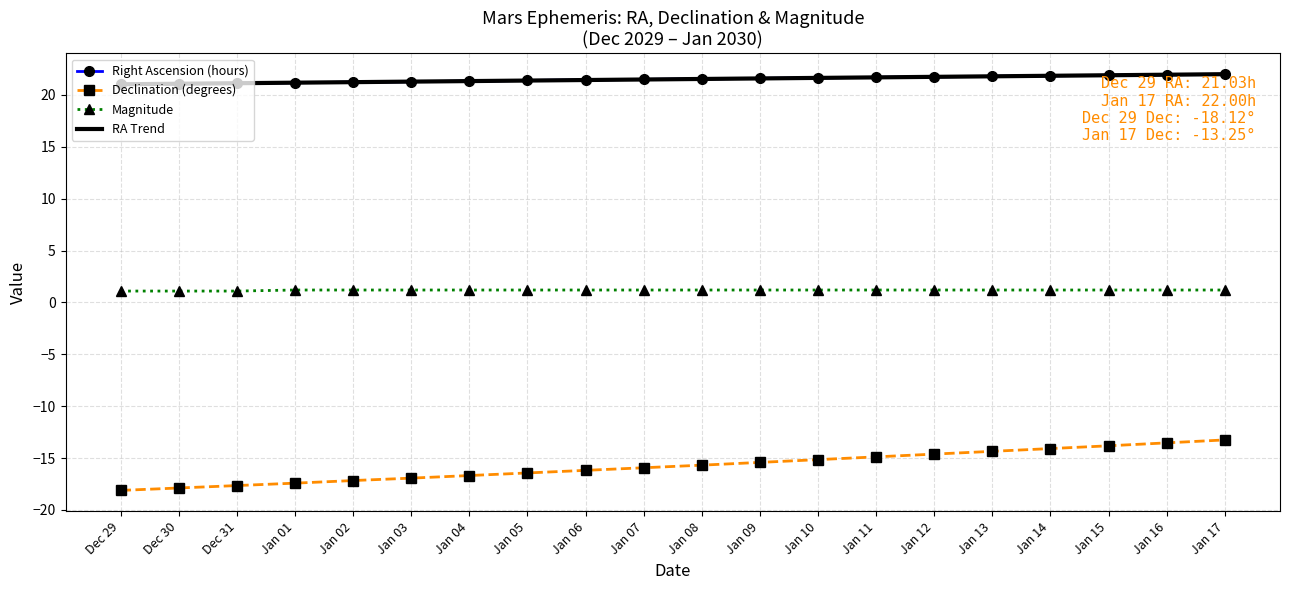

True or false: Declination (degrees) has a value of -16.9 at Jan 03.

True